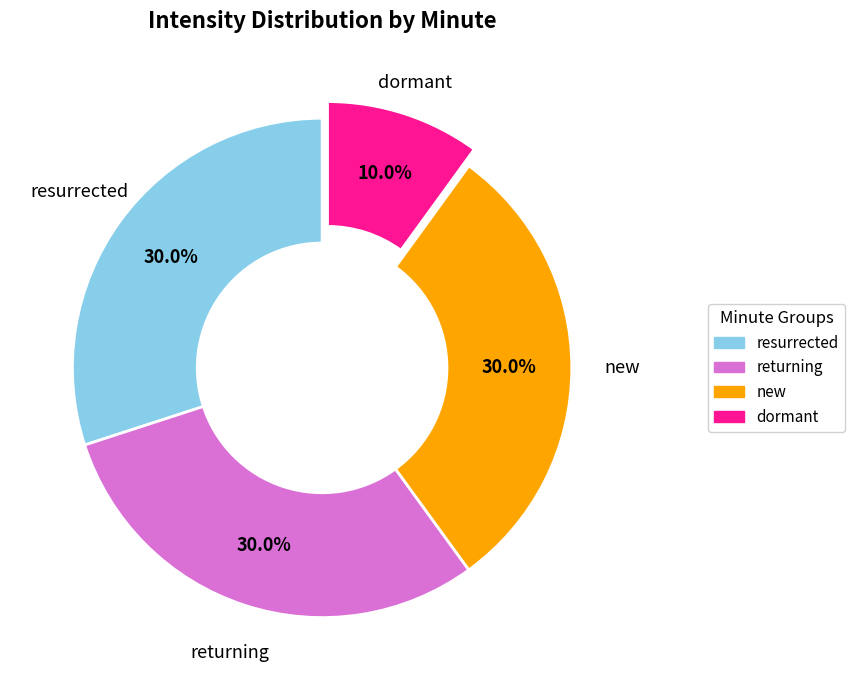

Which has a higher value, dormant or returning?

returning